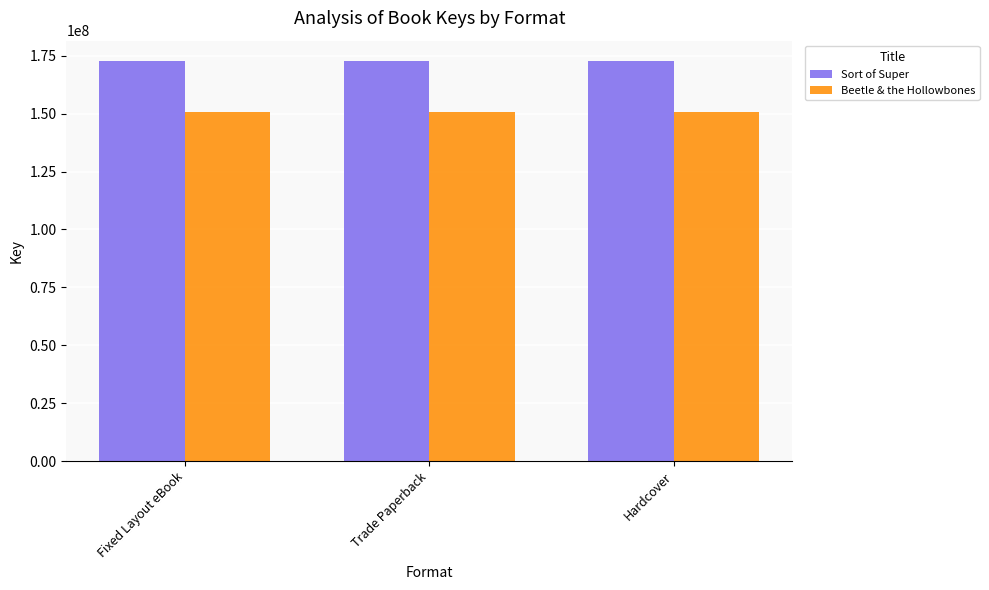

Rank the series by their maximum value, from highest to lowest.

Sort of Super, Beetle & the Hollowbones